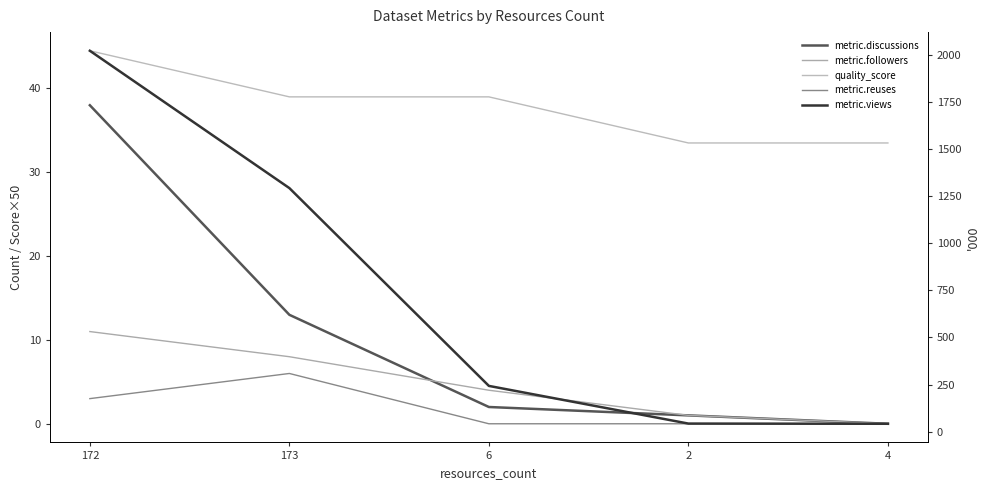

True or false: metric.reuses and metric.views intersect in this chart.

False